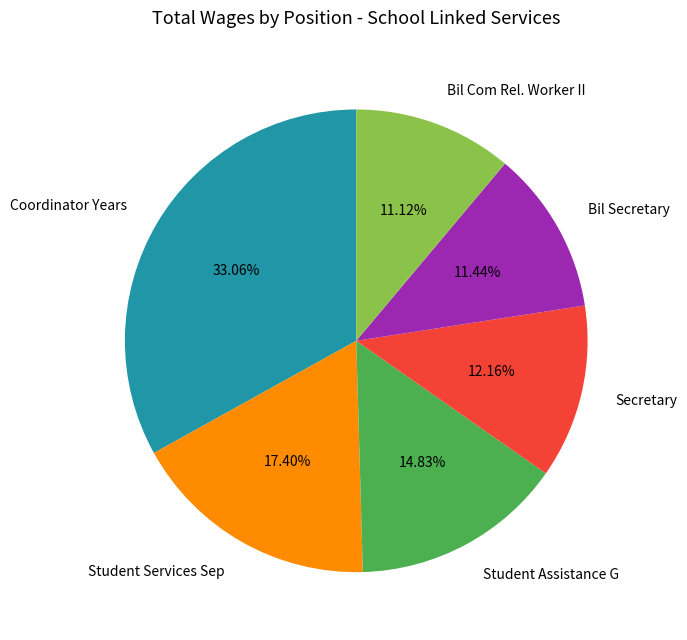

To the nearest percent, what is the difference between the Secretary and Bil Secretary slice percentages?

1%